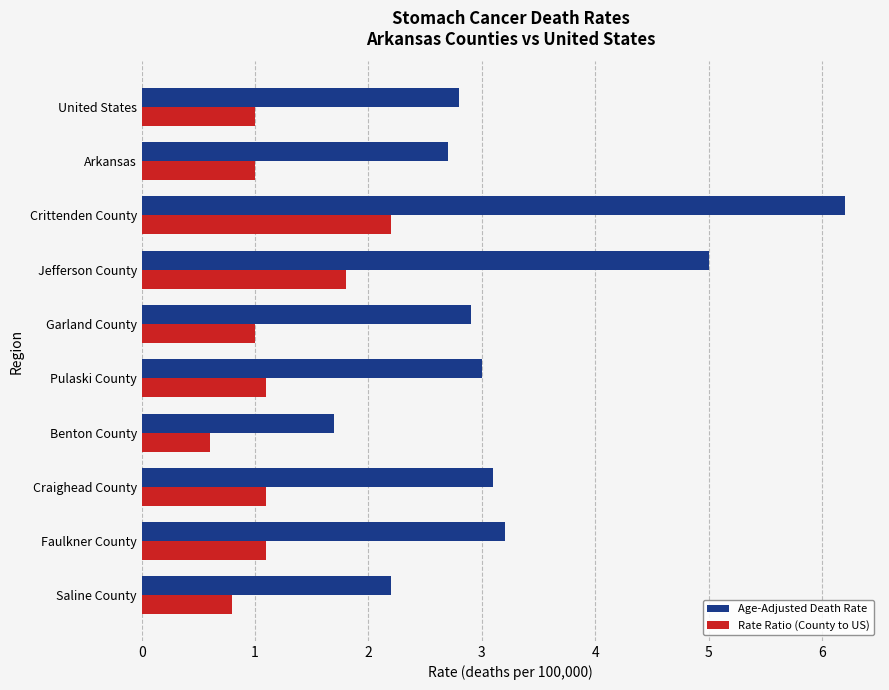

Is it true that Rate Ratio (County to US) equals 0.8 at Saline County?

True